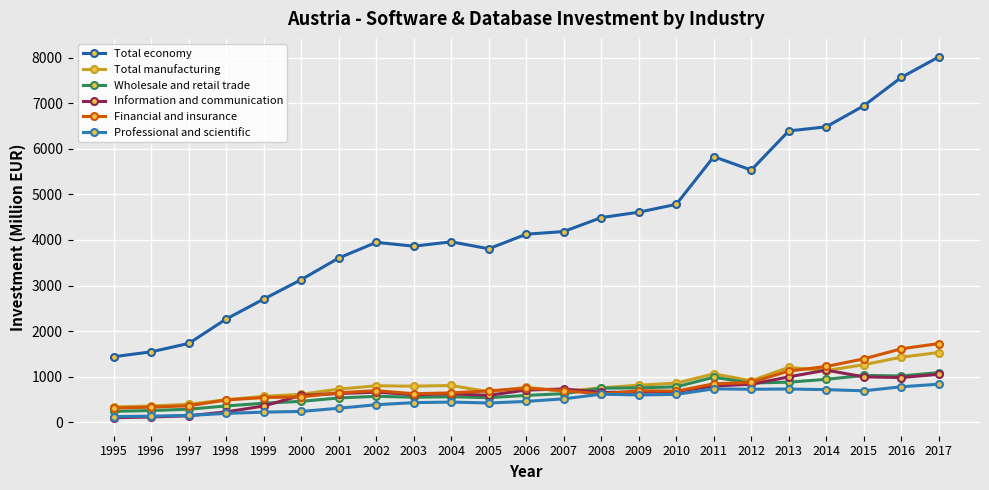

Where is Wholesale and retail trade nearest to the value 663?

2007